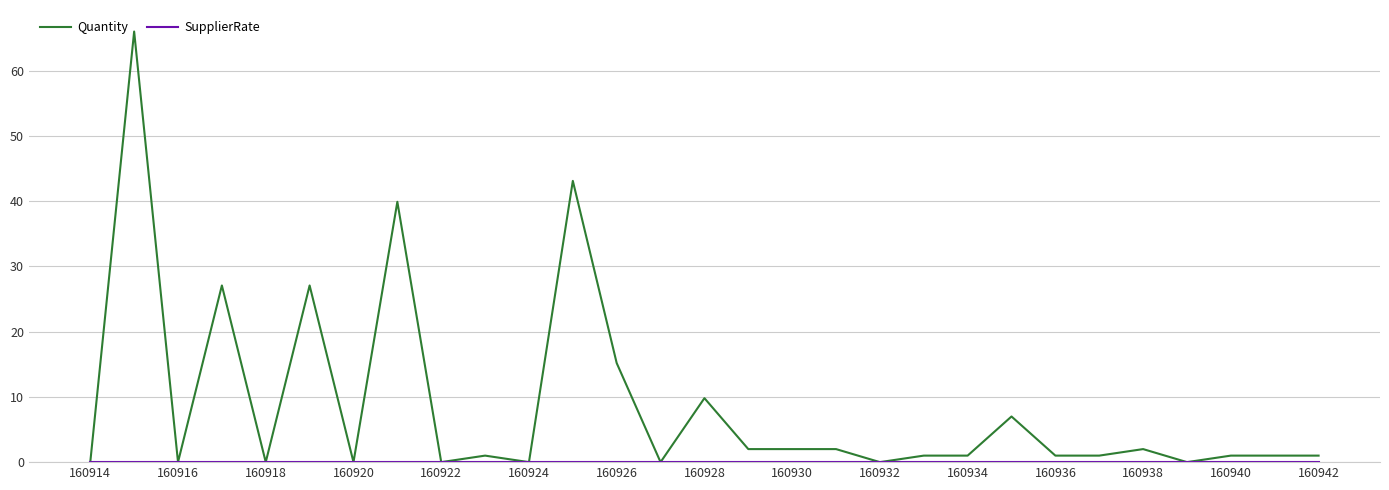

Which series has the largest total across all categories?

Quantity